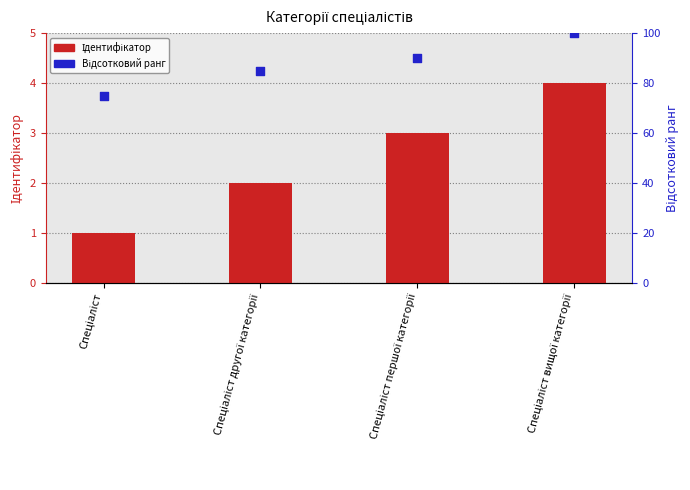

At how many categories does at least one series exceed 45?

4